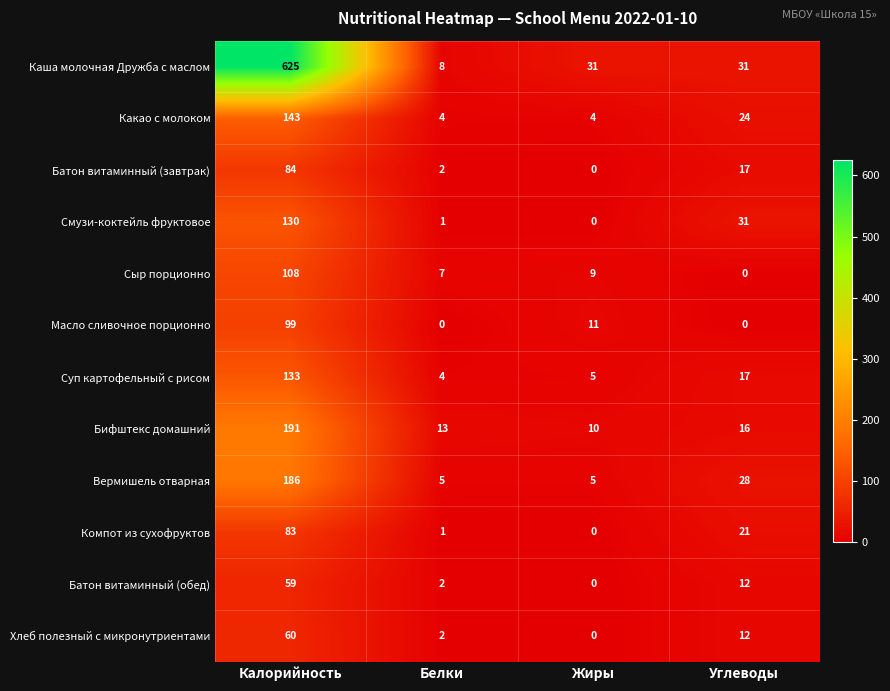

What value does the Масло сливочное порционно series have at Калорийность, to the nearest 10?

100